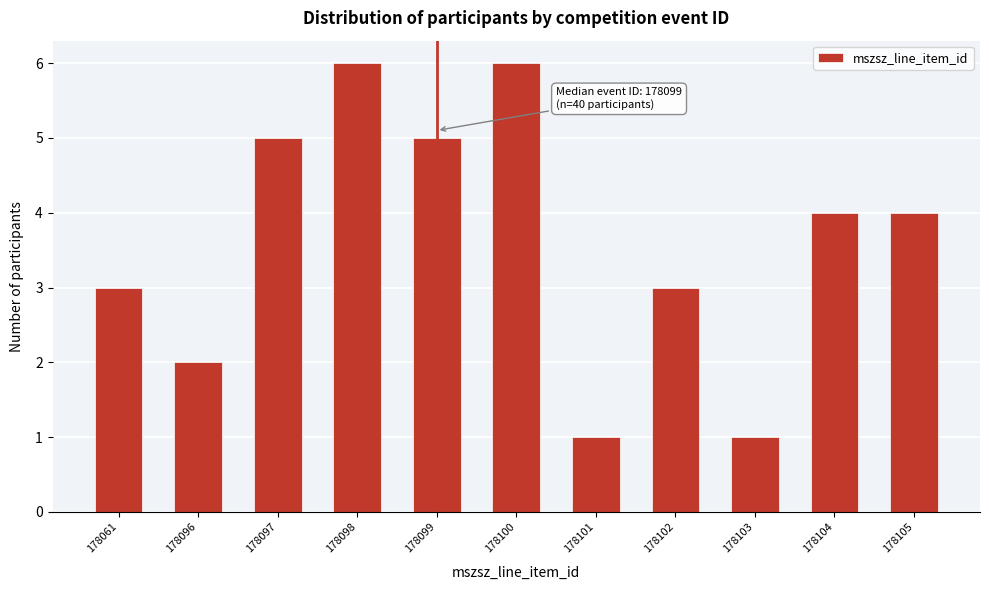

Reading right to left, list all the values displayed in this chart.

178105=4	178104=4	178103=1	178102=3	178101=1	178100=6	178099=5	178098=6	178097=5	178096=2	178061=3